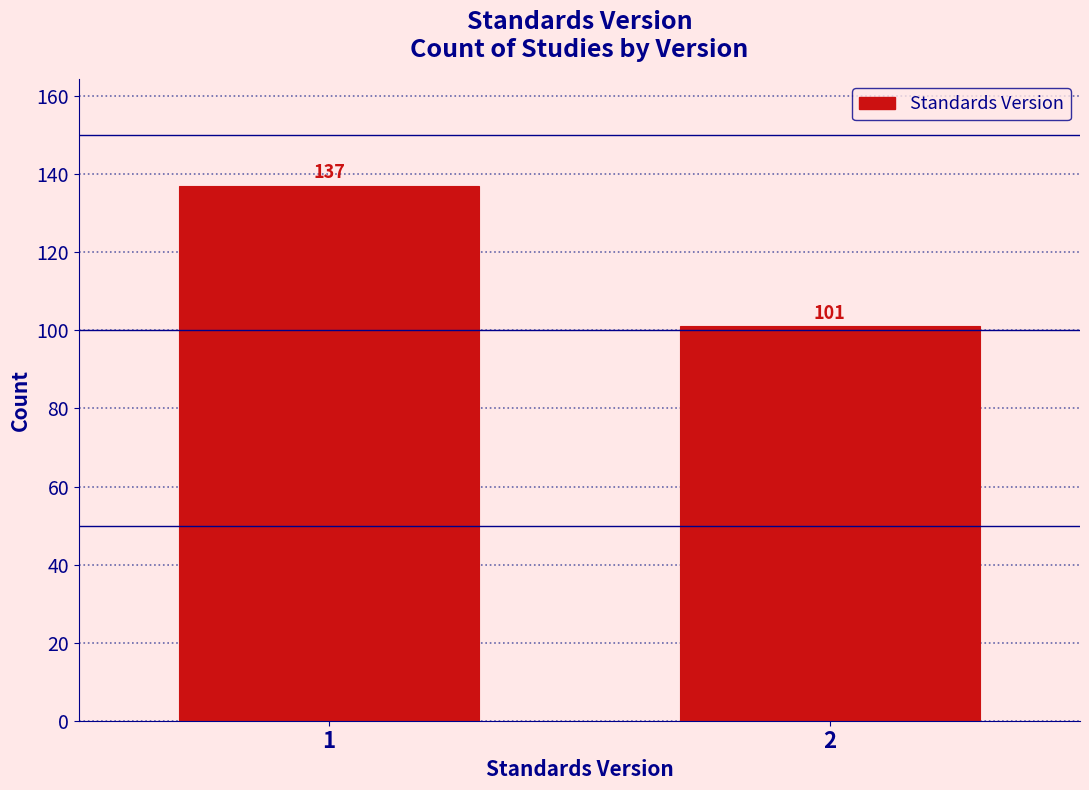

Reading left to right, extract all data points from this chart.

137	101